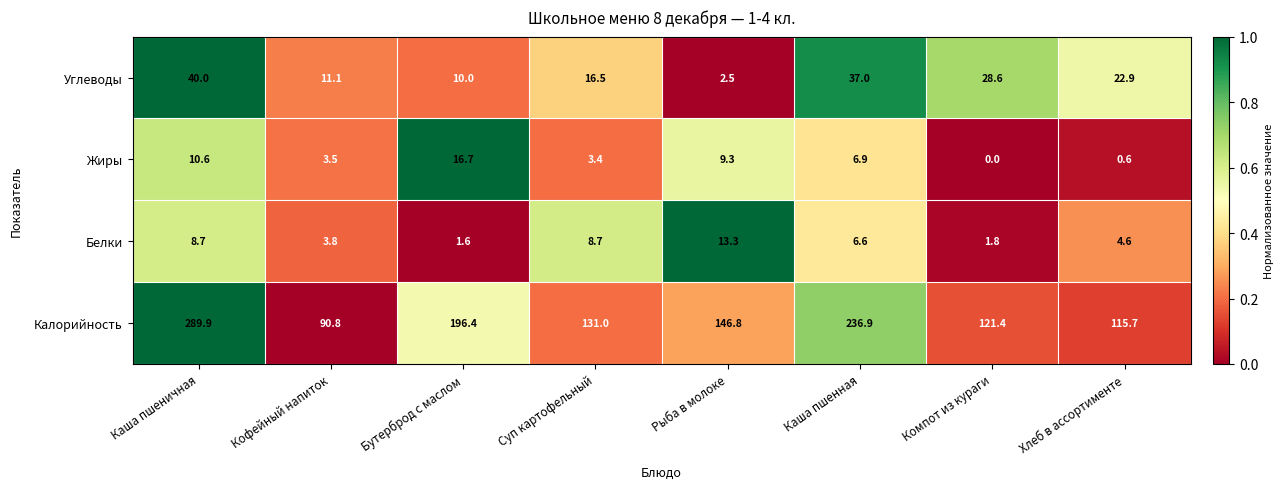

The value of Калорийность at Кофейный напиток is 143.1. True or false?

False